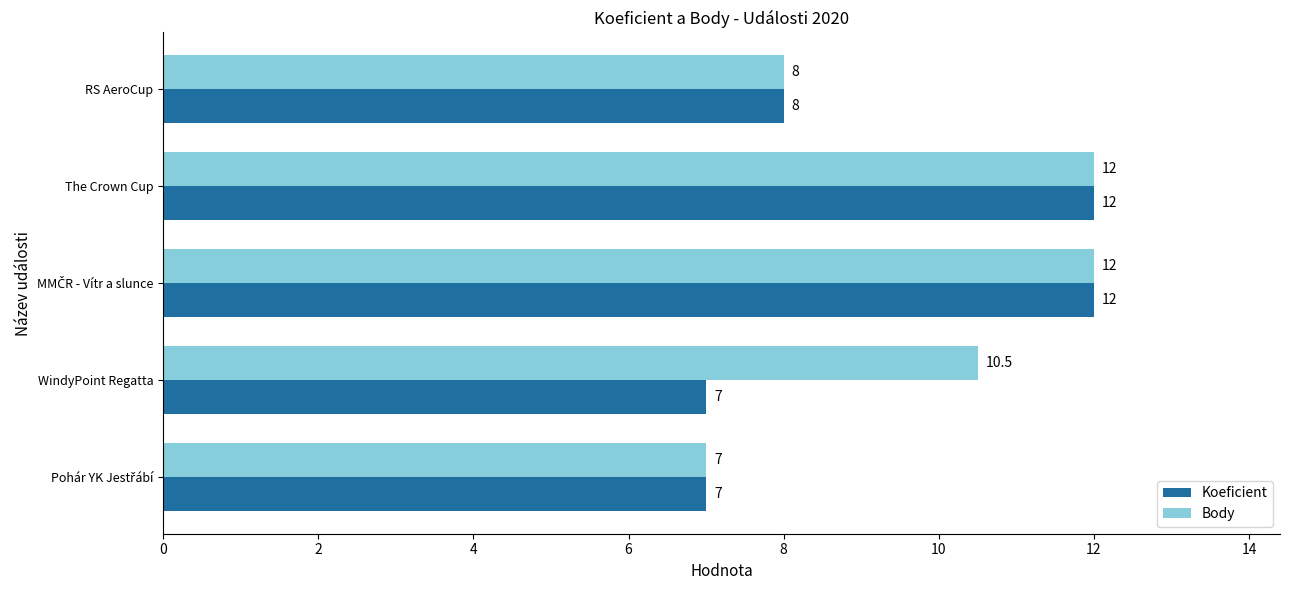

Between WindyPoint Regatta and The Crown Cup, which series saw the biggest shift?

Koeficient